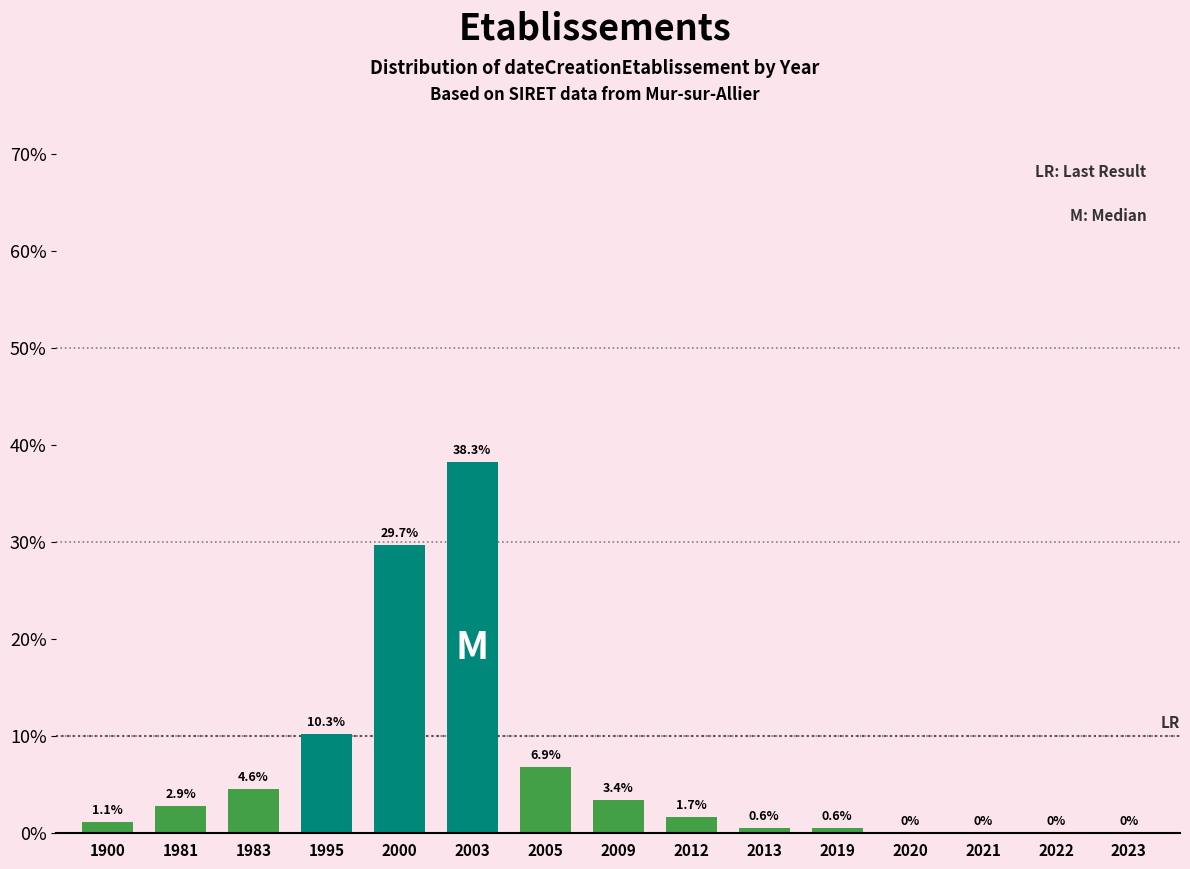

Reading left to right, list all the values displayed in this chart.

1900=1.1	1981=2.9	1983=4.6	1995=10.3	2000=29.7	2003=38.3	2005=6.9	2009=3.4	2012=1.7	2013=0.6	2019=0.6	2020=0.0	2021=0.0	2022=0.0	2023=0.0